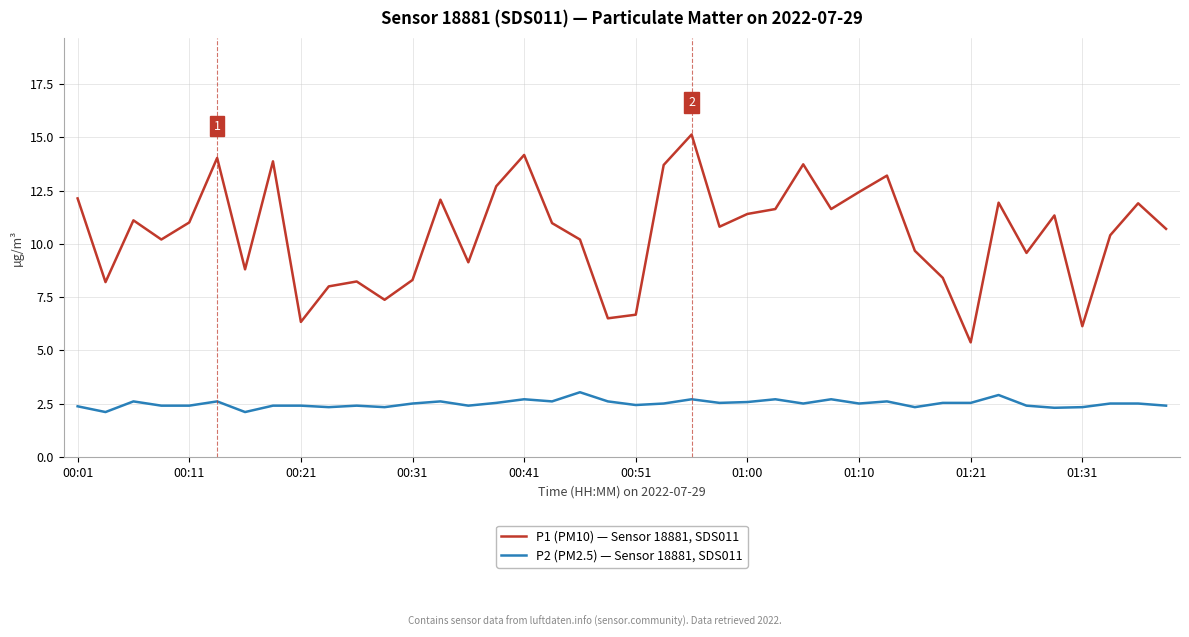

What is the minimum value shown in the chart?

2.1